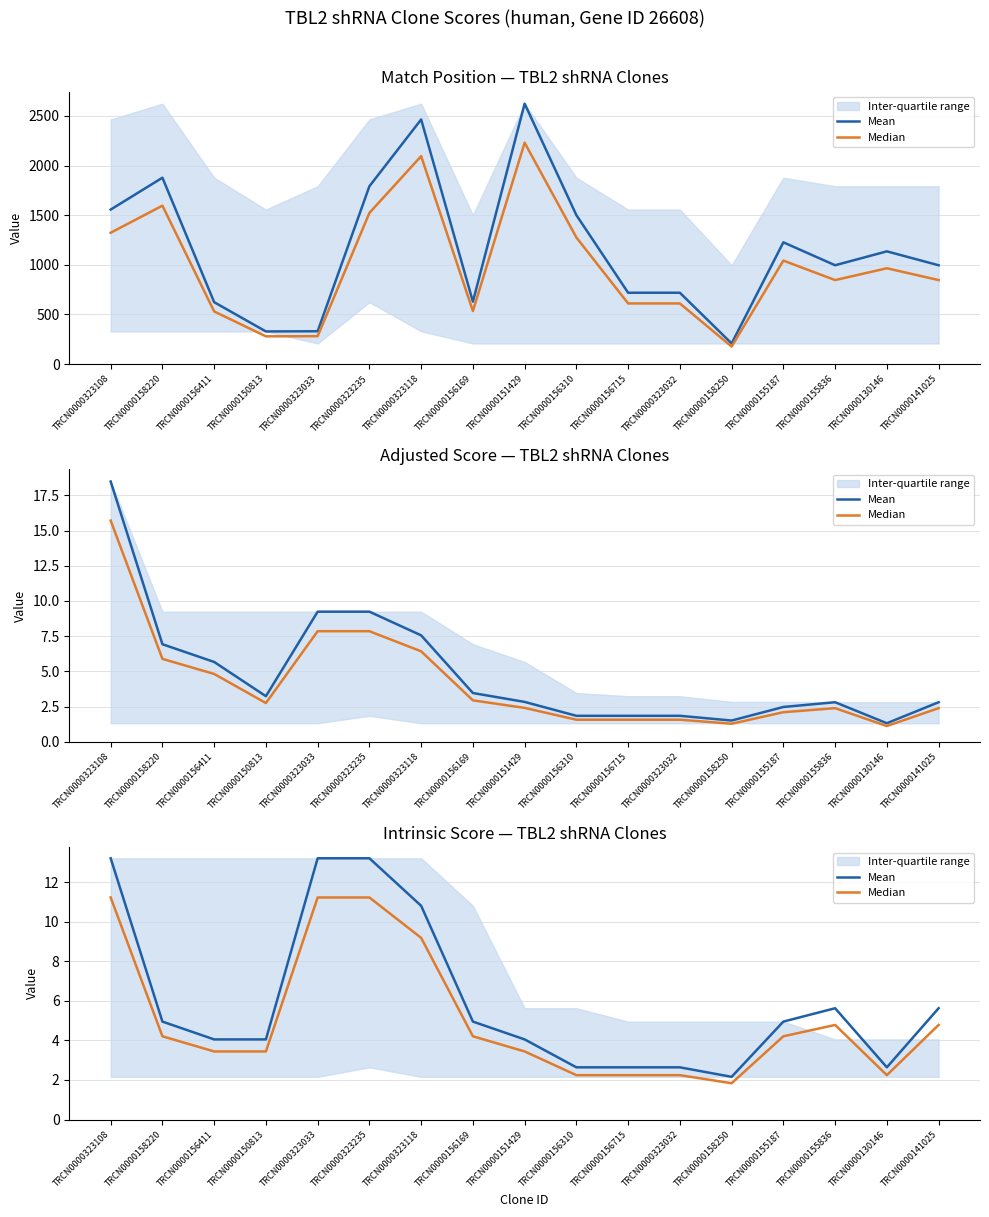

Where is Mean nearest to the value 7?

TRCN0000155836